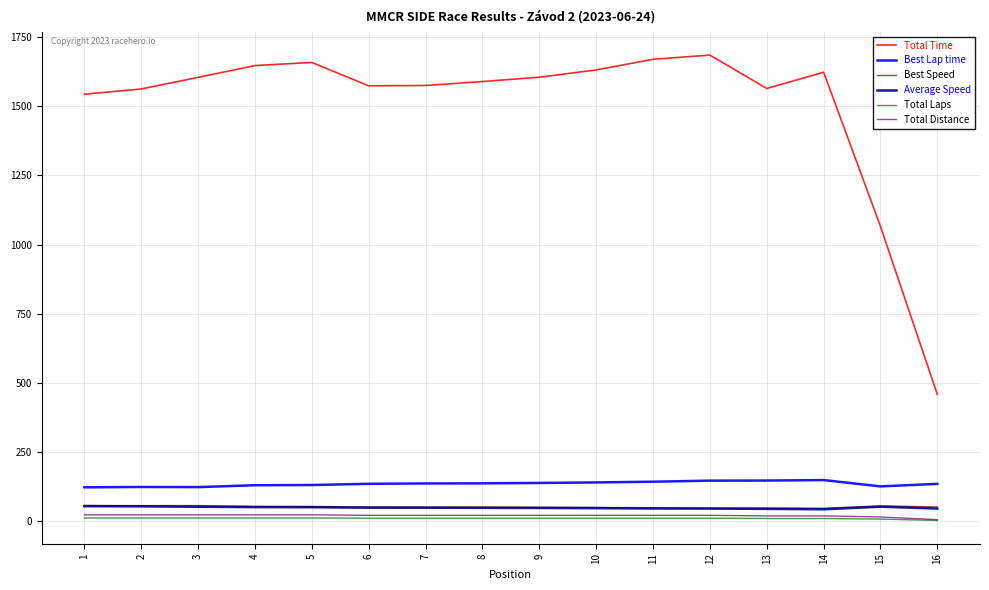

Which series has the largest total across all categories?

Total Time